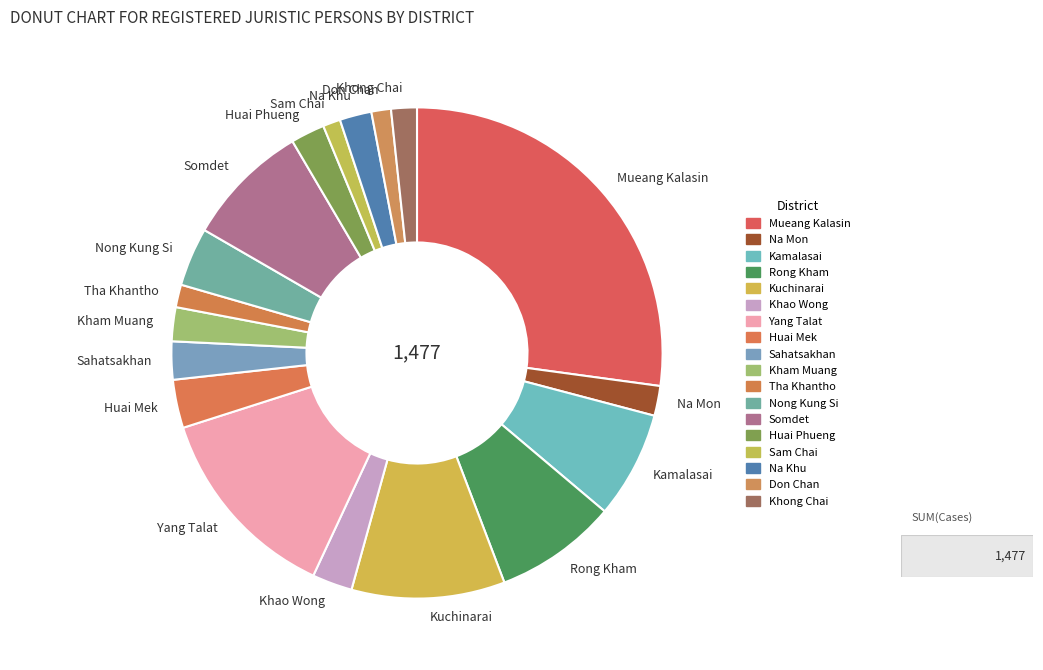

Which category has the biggest portion of the pie?

Mueang Kalasin